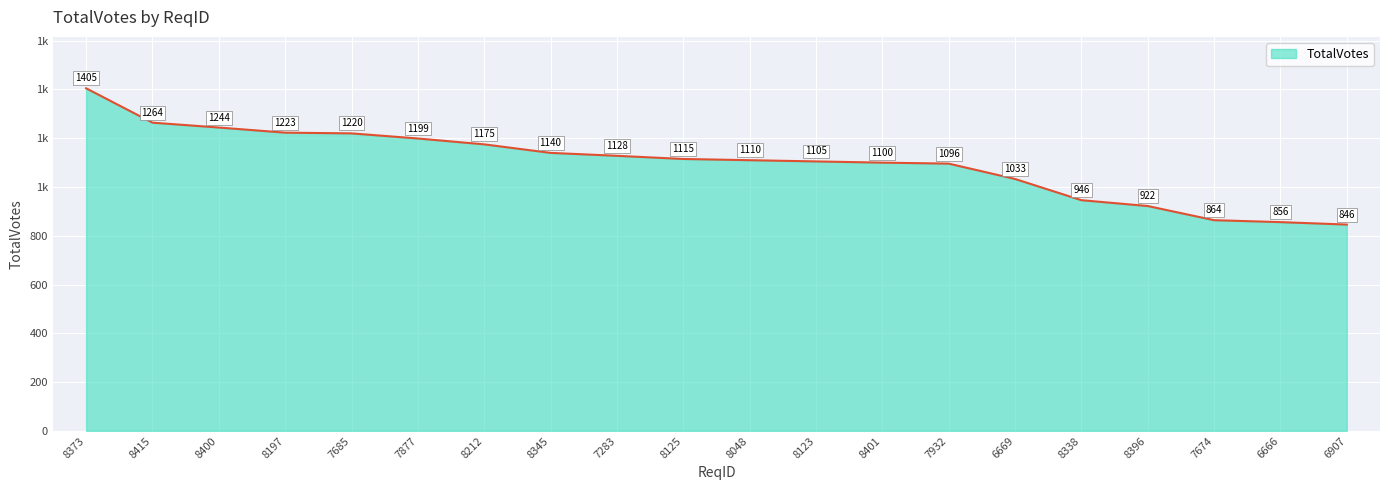

At which label is the value closest to 1125?

7283